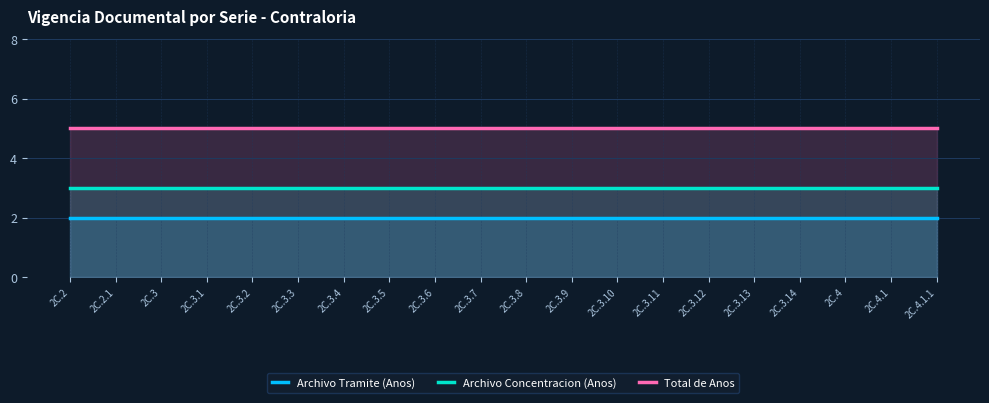

Which series has the widest spread of values?

Archivo Tramite (Anos)